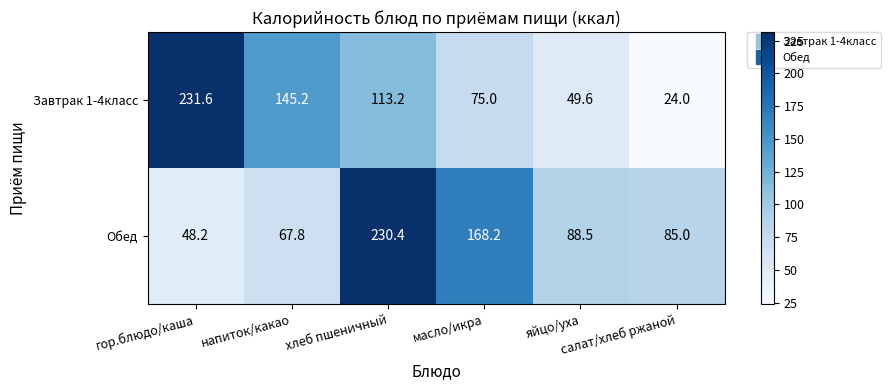

Which series has the largest total across all categories?

Обед